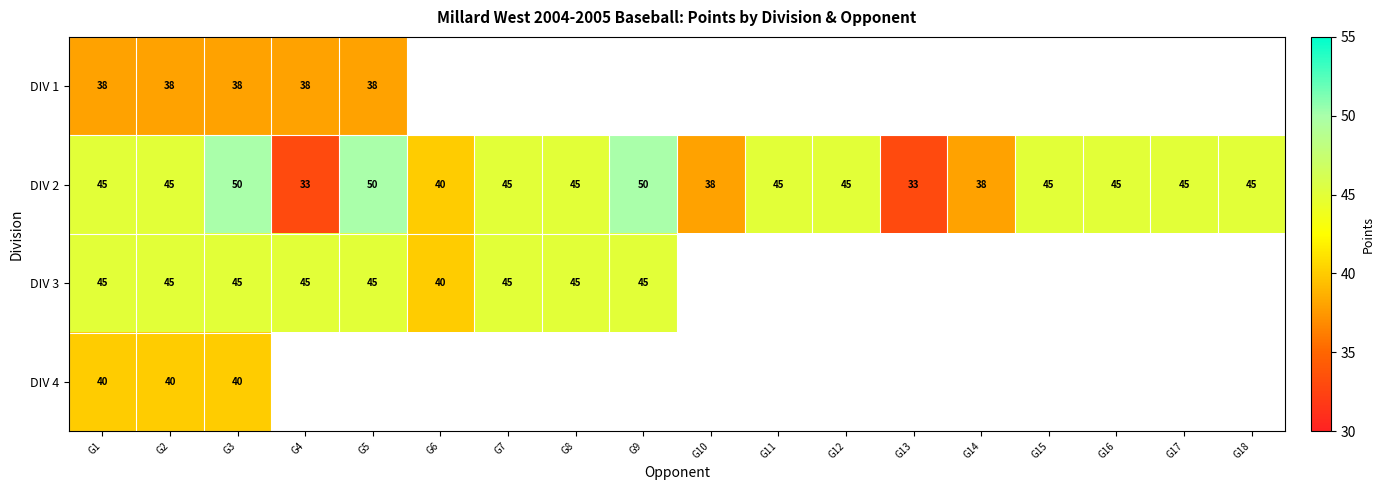

The DIV 3 series shows 27 at G7. True or false?

False